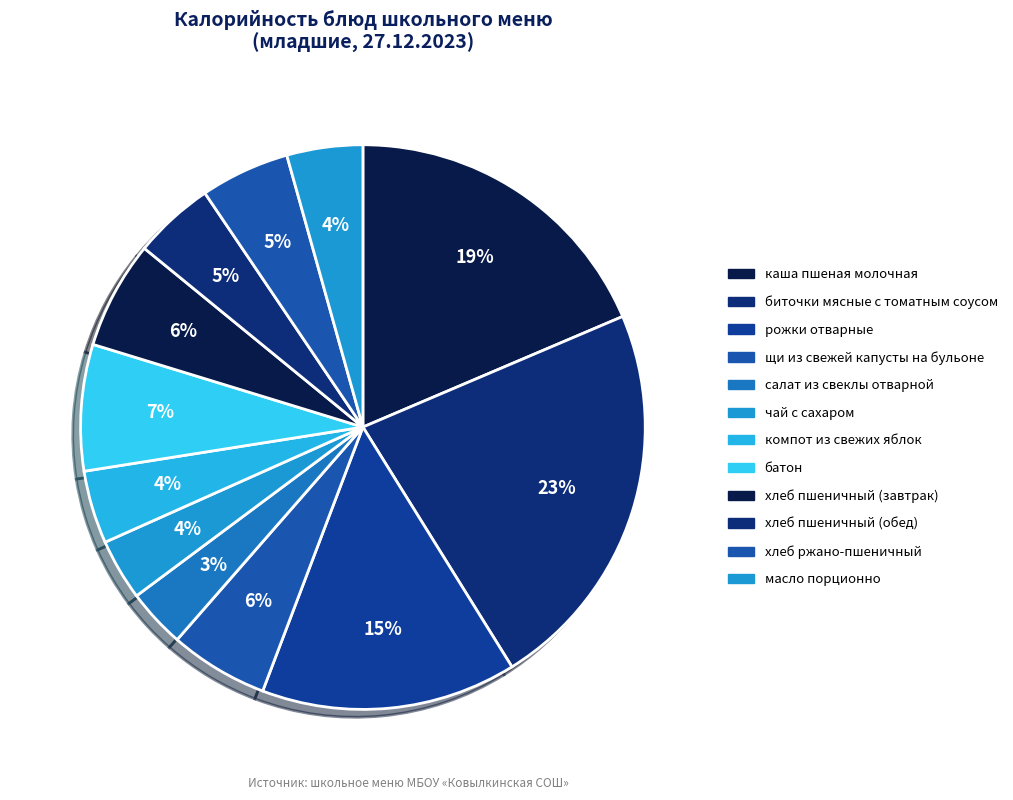

Is there a majority slice in this chart?

No